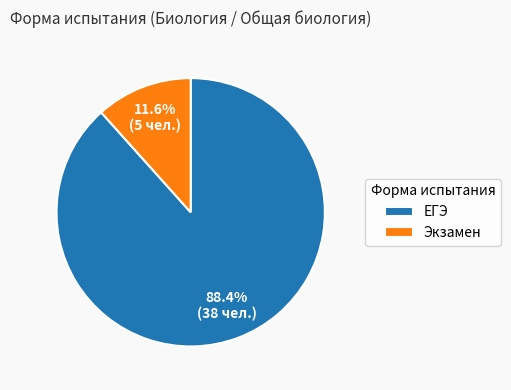

To the nearest percent, what portion does ЕГЭ represent?

88%